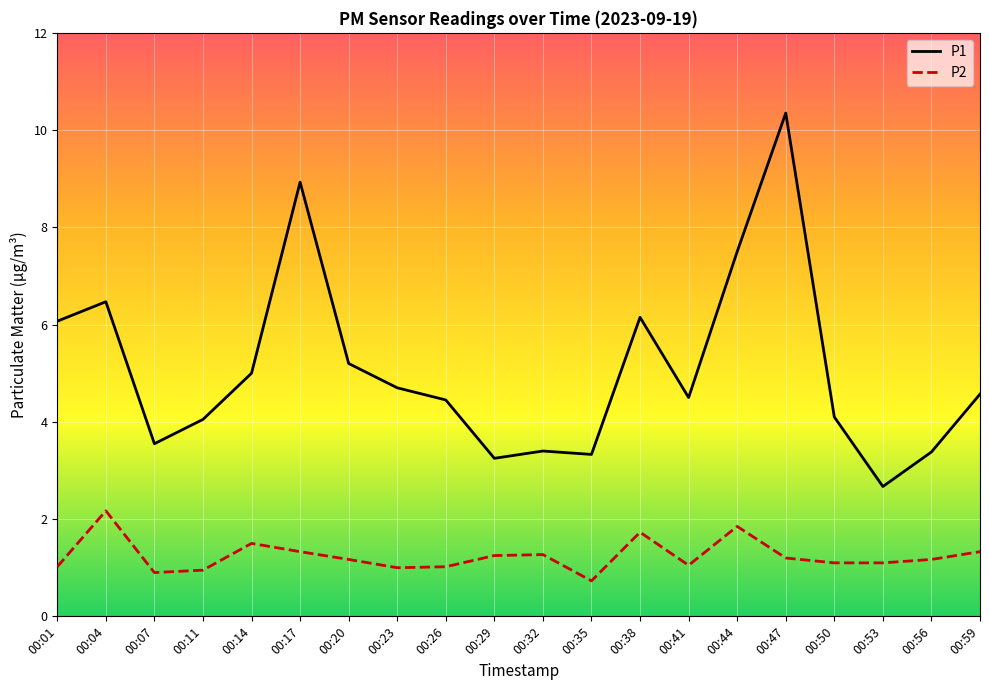

True or false: P2 and P1 cross at least once.

False